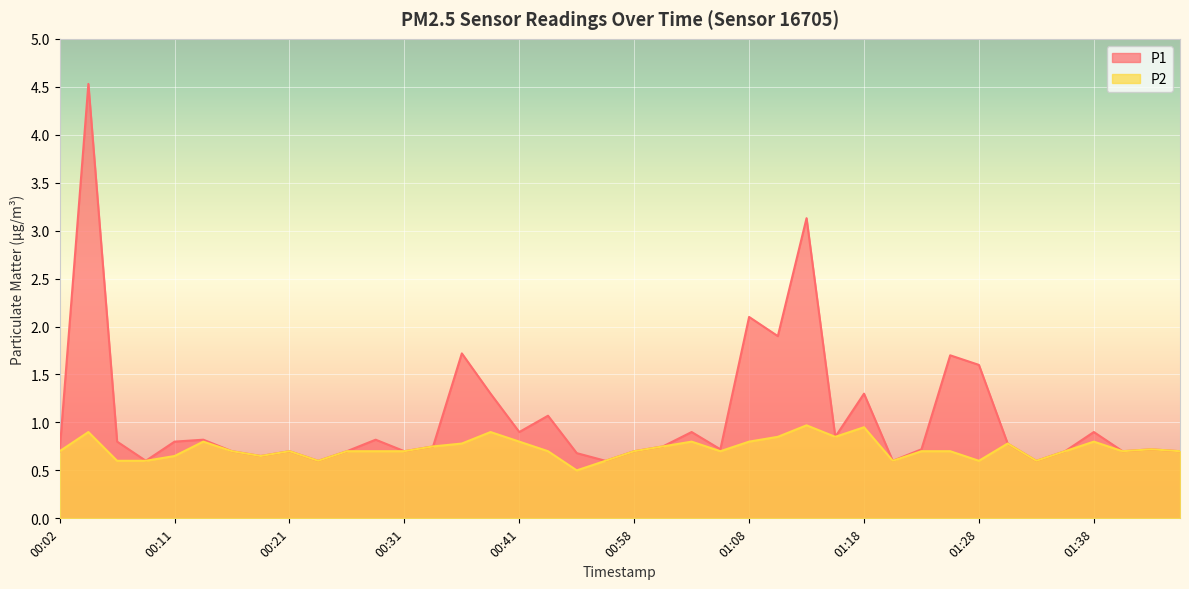

What is the label of the 11th point from the left?

00:26